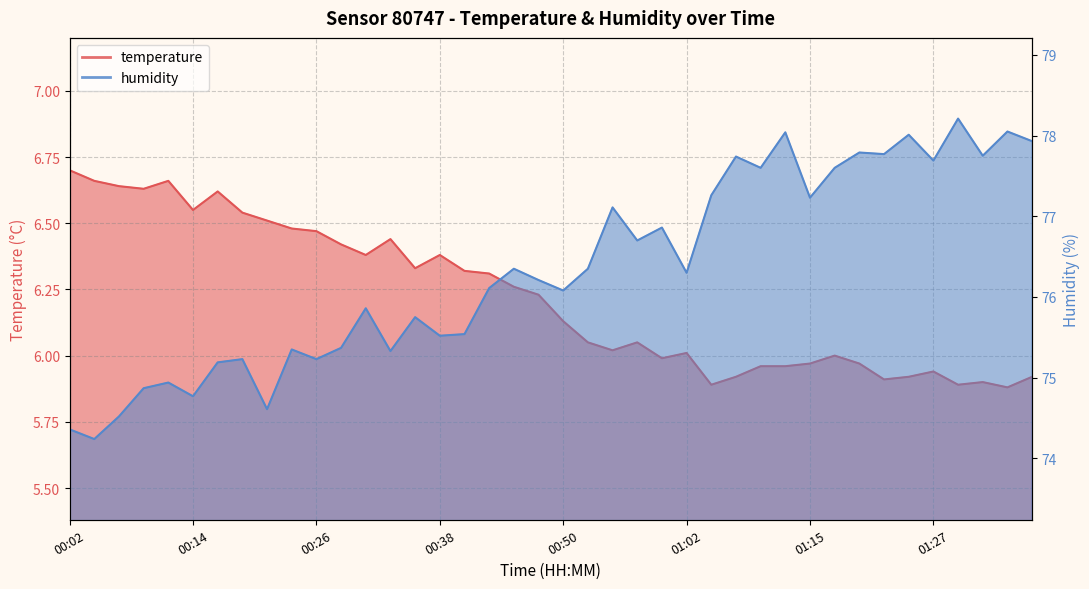

At 00:14, list the series in order from smallest to largest.

temperature, humidity